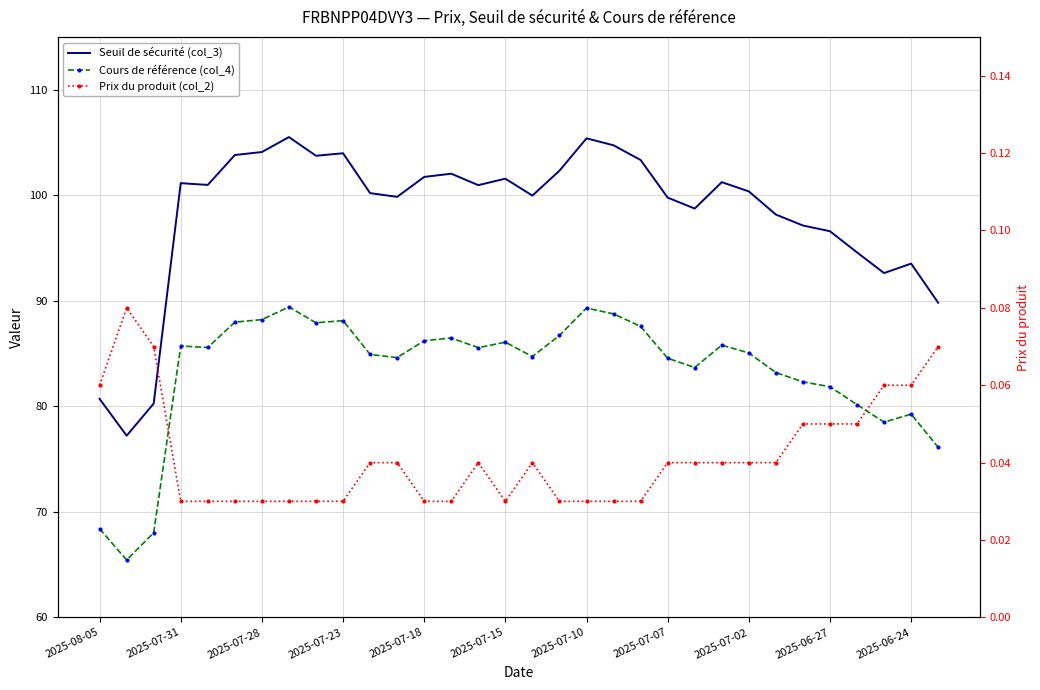

What are all the series names shown in the legend?

Seuil de sécurité (col_3), Cours de référence (col_4), Prix du produit (col_2)